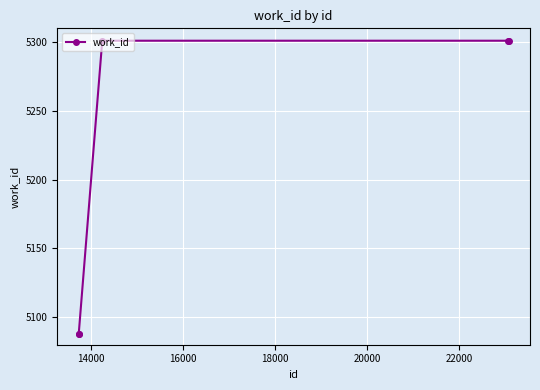

True or false: there are more than 2 points higher than both neighbors.

False